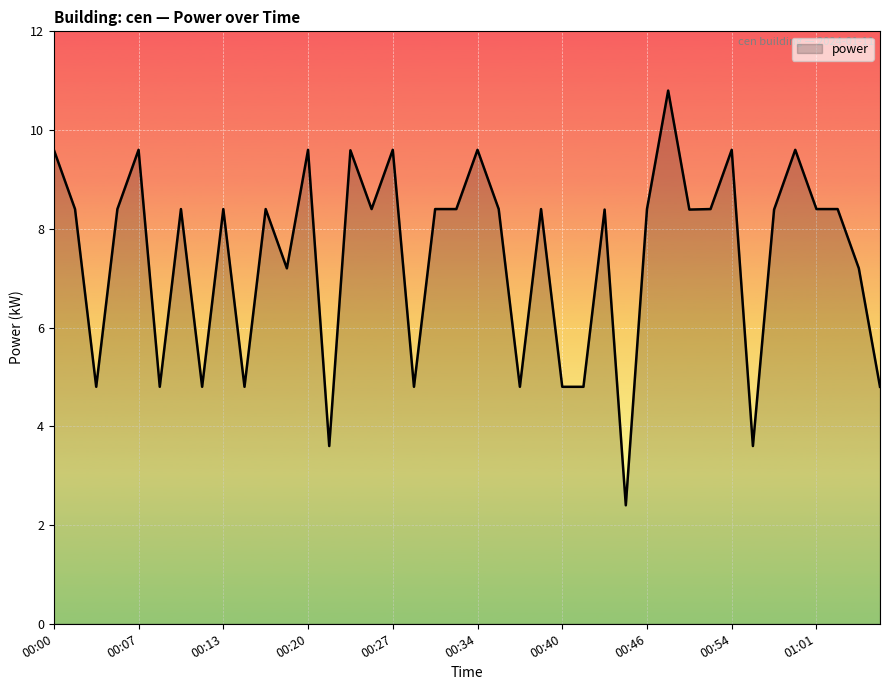

What is the difference between the maximum and minimum values?

8.4